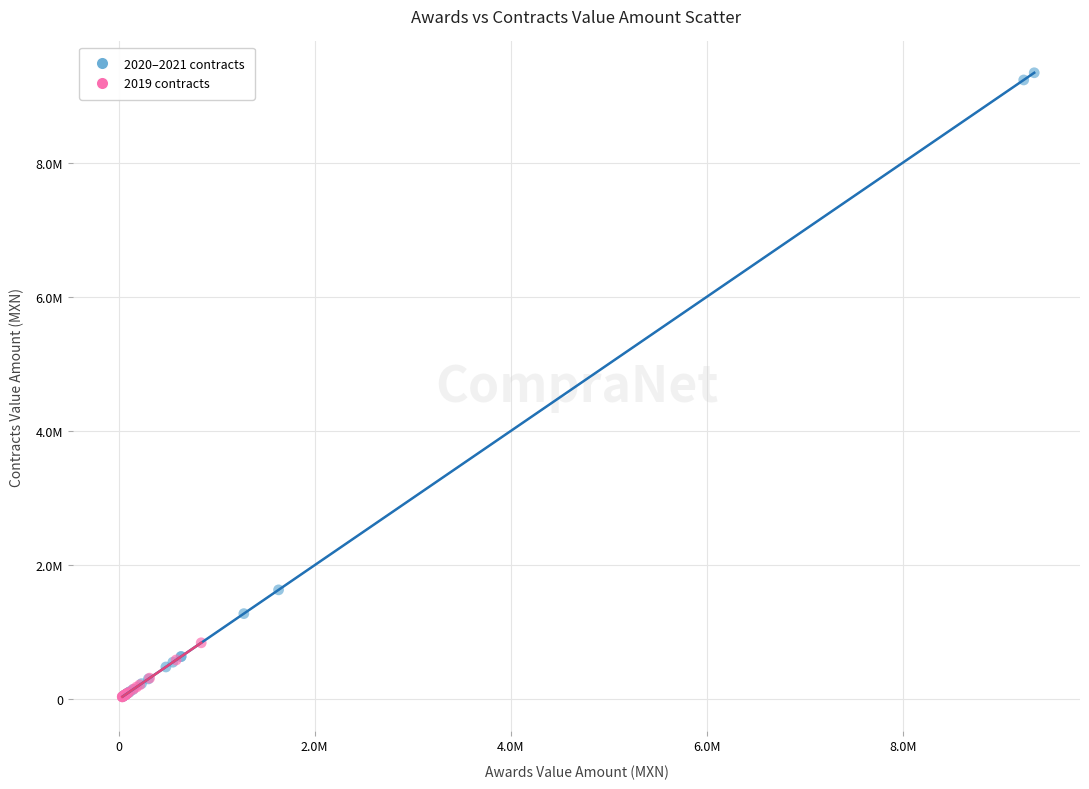

Which series reaches the maximum Y coordinate?

2020–2021 contracts